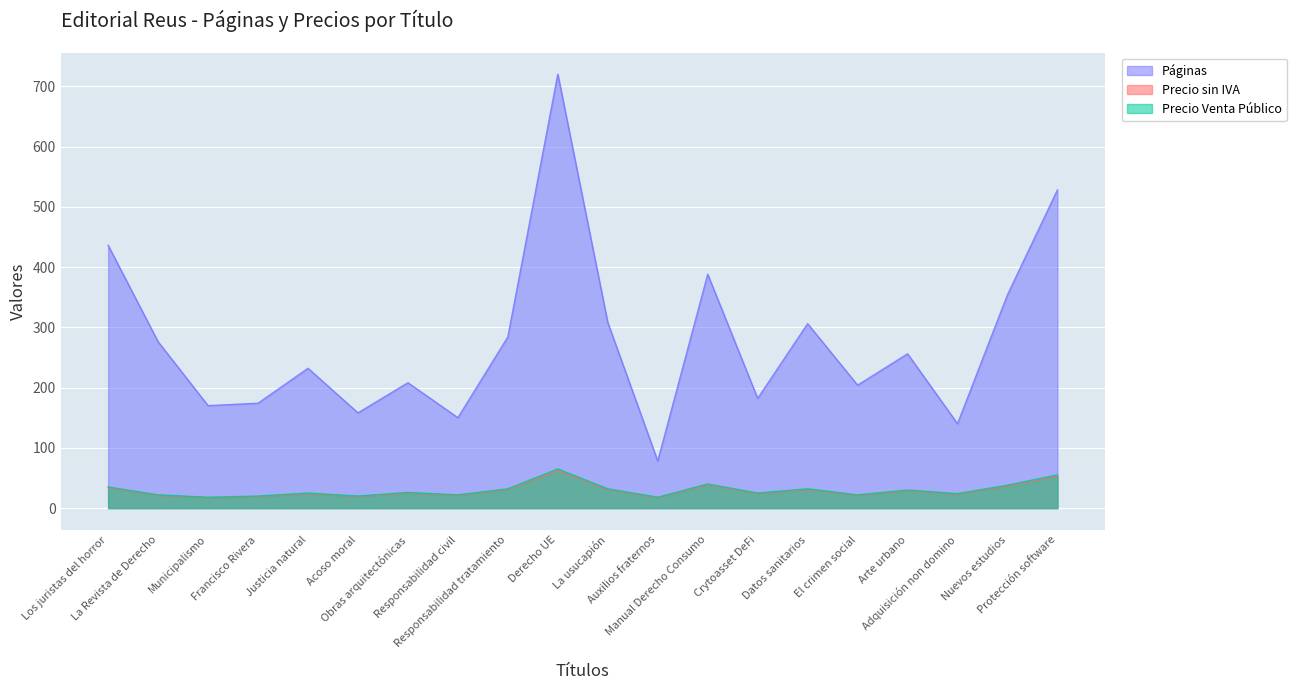

How many lines are shown in the chart?

3